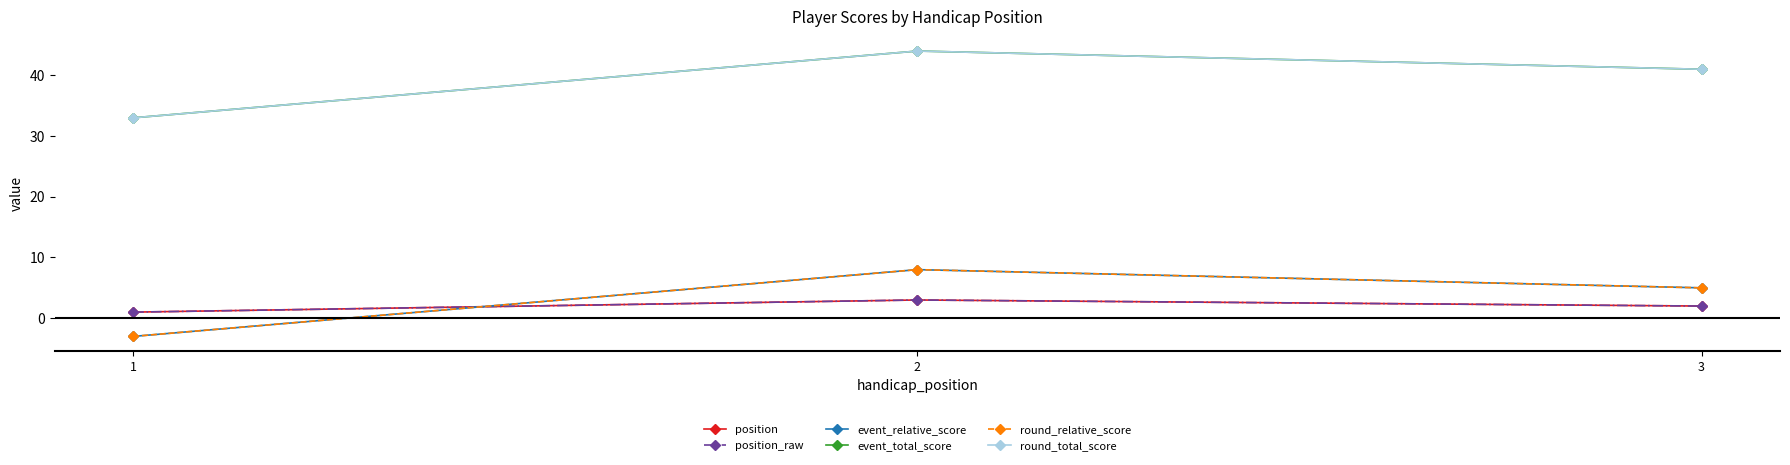

Rank the categories by event_total_score value from lowest to highest.

1, 3, 2